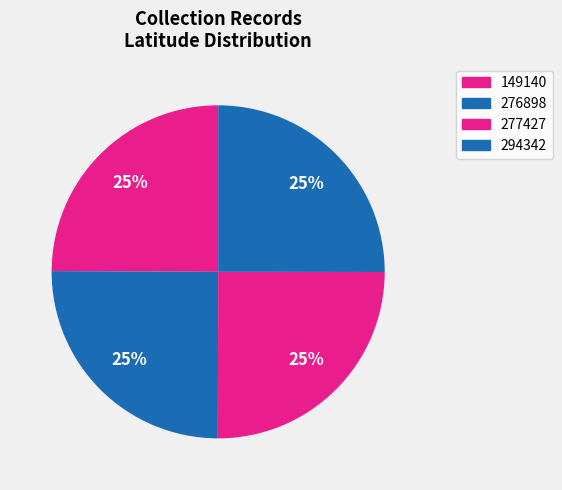

Which slice is the smallest?

149140